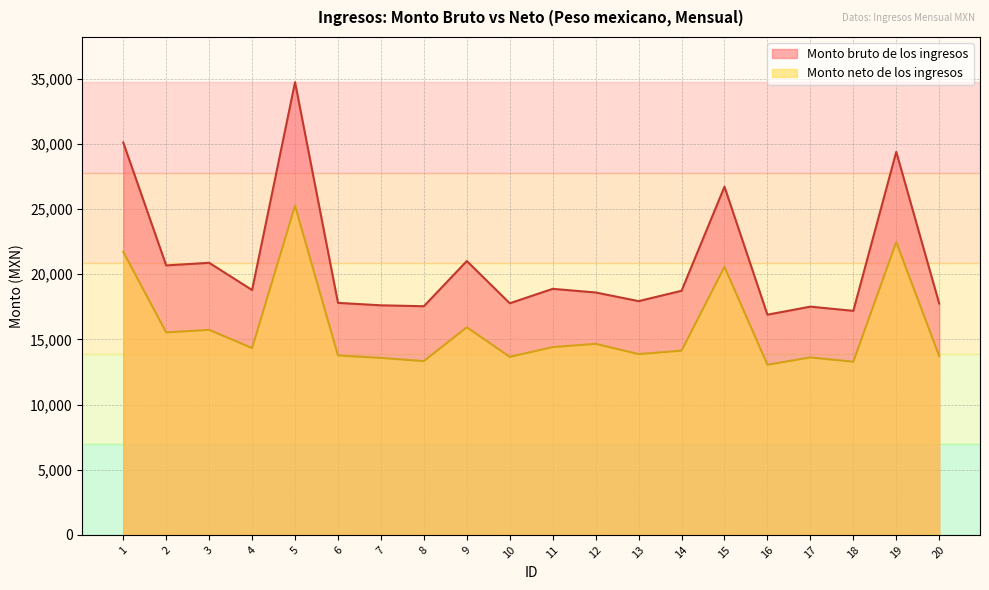

Does the chart have visible grid lines?

Yes